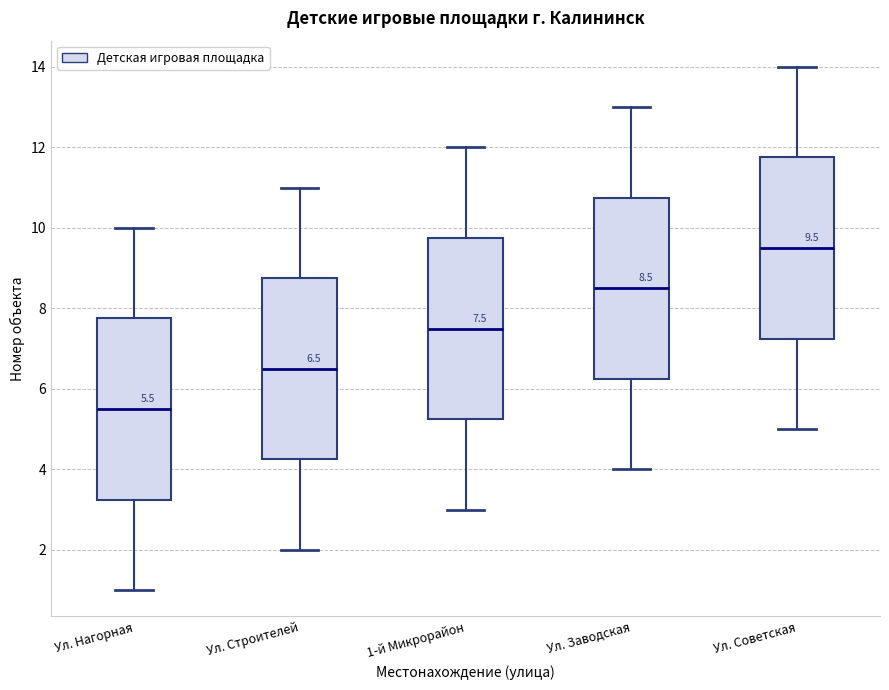

Which box has the lowest median line?

Ул. Нагорная